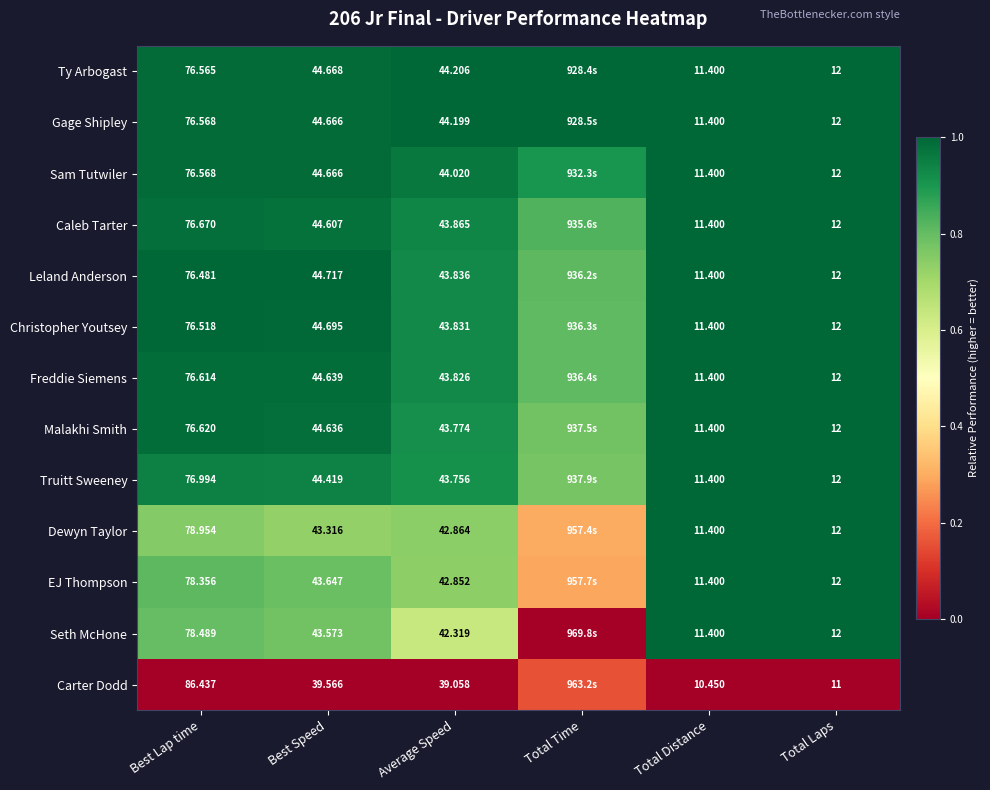

Is the value of EJ Thompson at Average Speed greater than the value of Leland Anderson at Average Speed?

No